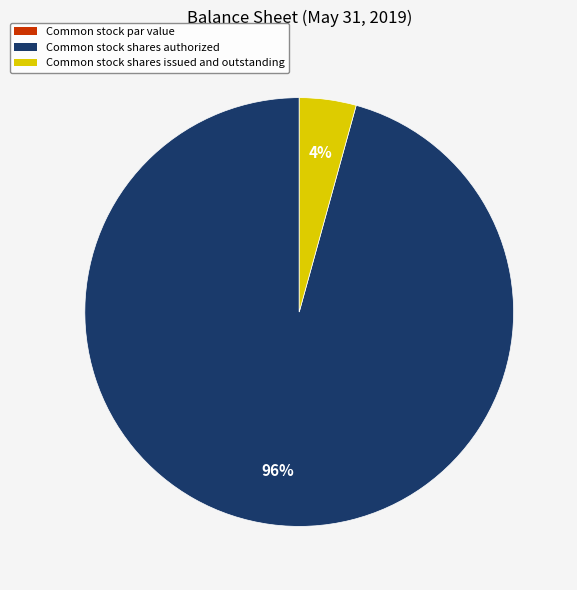

To the nearest percent, what is the difference between the largest and smallest slice percentages?

96%